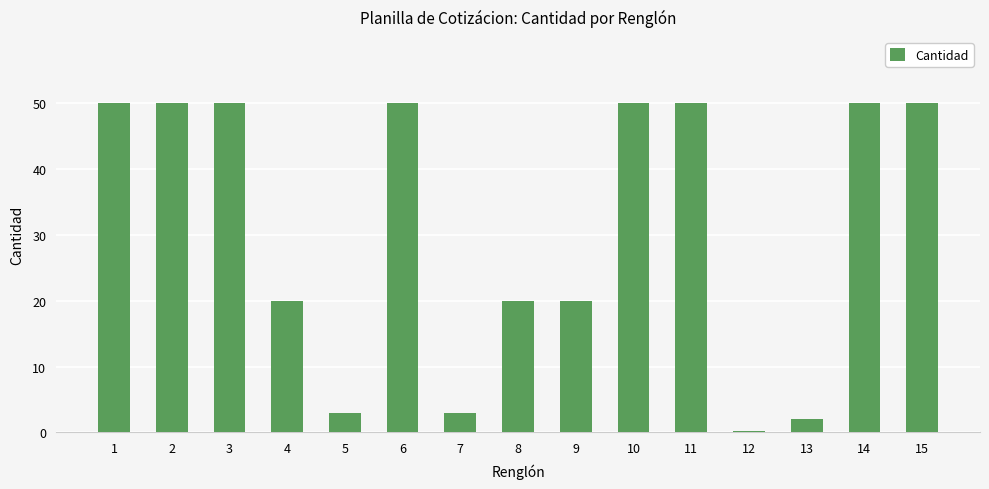

Reading left to right, extract all data points from this chart.

1=50.0	2=50.0	3=50.0	4=20.0	5=3.0	6=50.0	7=3.0	8=20.0	9=20.0	10=50.0	11=50.0	12=0.2	13=2.0	14=50.0	15=50.0